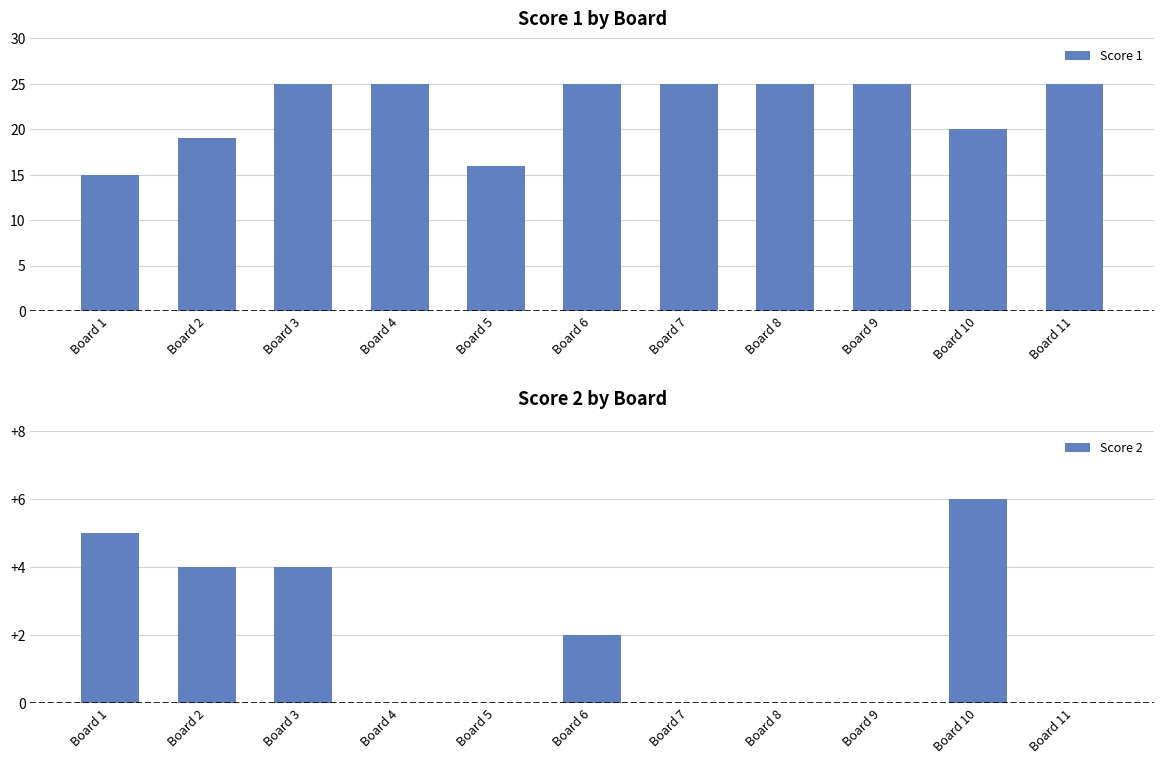

What is the difference between the highest and lowest values at Board 9?

25